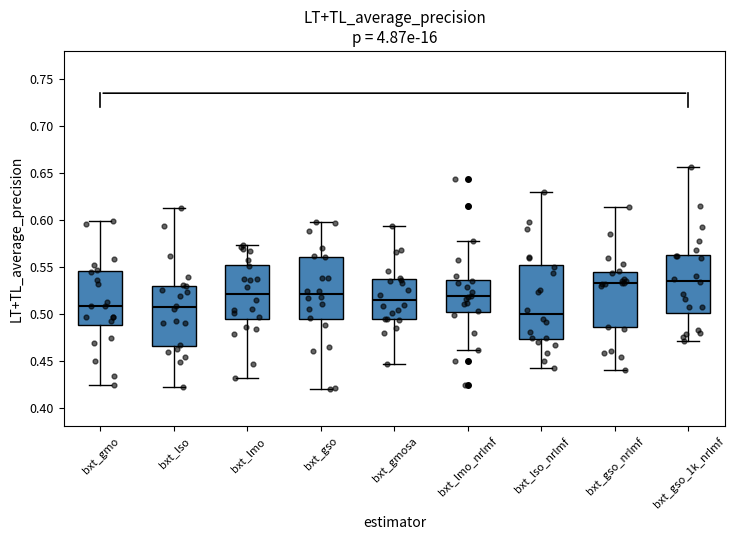

Reading left to right, transcribe this box plot: for each box, give where its median line is, the range the box spans, and where its two whiskers end, as read against the y-axis. The values are not printed on the chart, so give them approximately, as read against the axis.

bxt_gmo: median 0.510, box 0.490 to 0.545, whiskers 0.425 to 0.600
bxt_lso: median 0.505, box 0.465 to 0.530, whiskers 0.420 to 0.615
bxt_lmo: median 0.520, box 0.495 to 0.550, whiskers 0.430 to 0.575
bxt_gso: median 0.520, box 0.495 to 0.560, whiskers 0.420 to 0.600
bxt_gmosa: median 0.515, box 0.495 to 0.535, whiskers 0.445 to 0.595
bxt_lmo_nrlmf: median 0.520, box 0.500 to 0.535, whiskers 0.460 to 0.575
bxt_lso_nrlmf: median 0.500, box 0.475 to 0.550, whiskers 0.440 to 0.630
bxt_gso_nrlmf: median 0.535, box 0.485 to 0.545, whiskers 0.440 to 0.615
bxt_gso_1k_nrlmf: median 0.535, box 0.500 to 0.565, whiskers 0.470 to 0.655